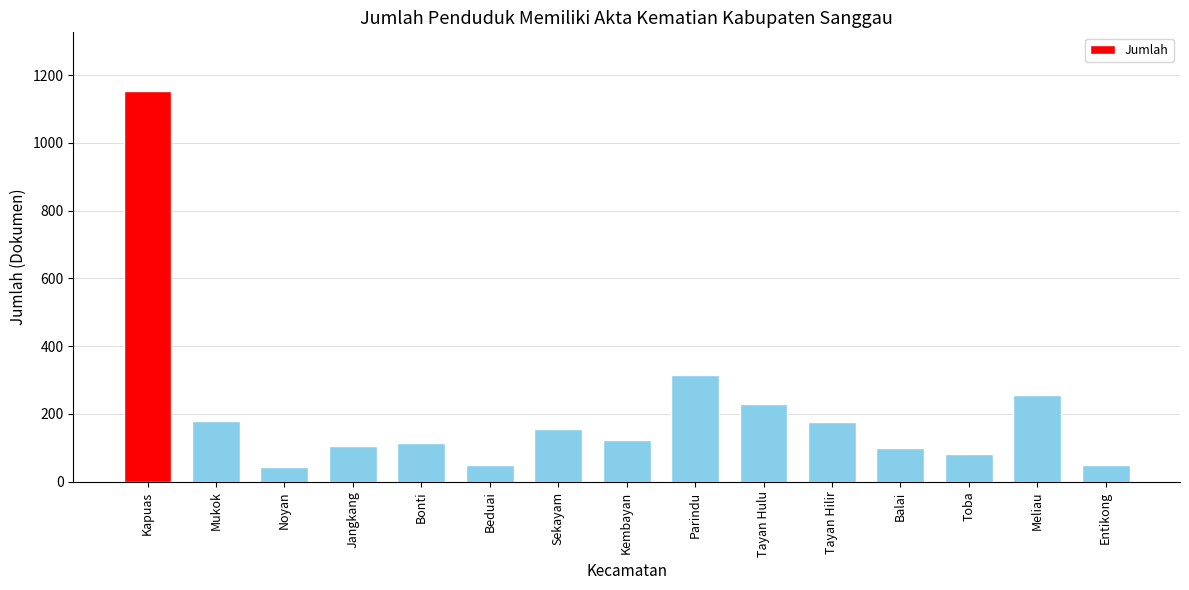

At which category does the chart reach its peak across all series?

Kapuas